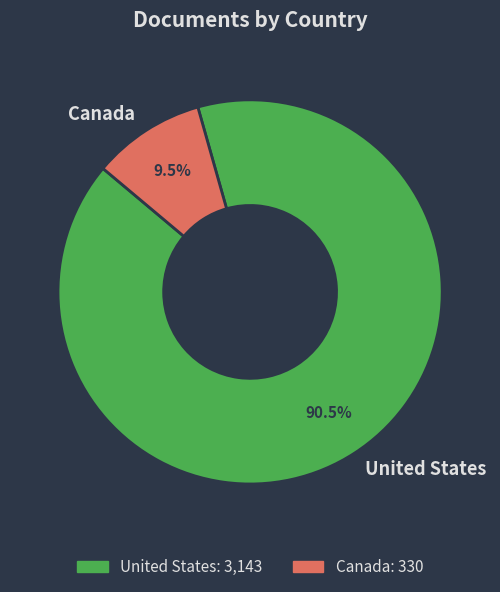

To the nearest percent, what is the combined percentage of United States and Canada?

100%